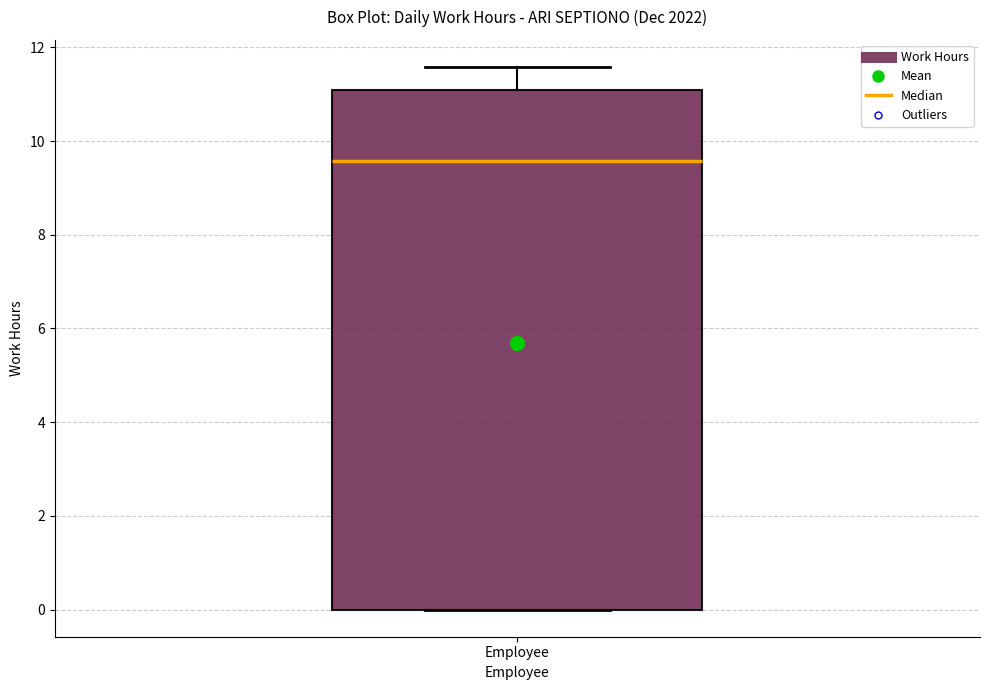

Where does the median line of the box for Employee sit on the y-axis? The values are not printed on the chart, so give them approximately, as read against the axis.

9.6